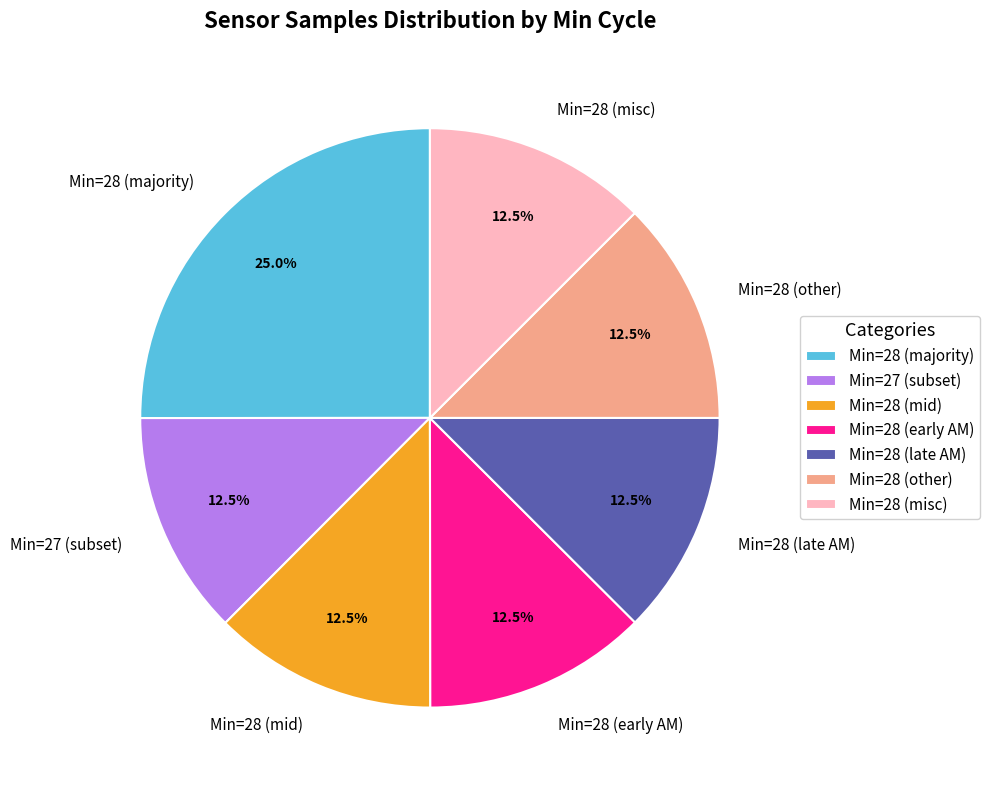

Which slice is the largest?

Min=28 (majority)